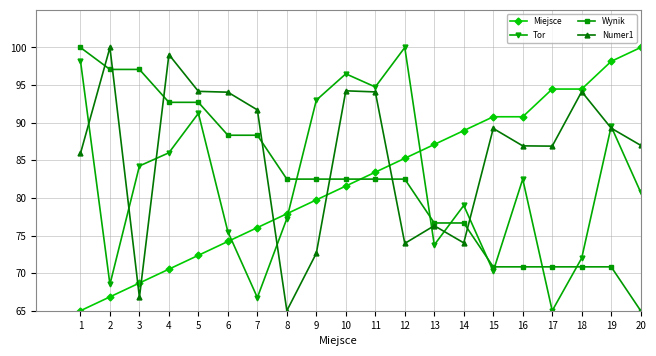

Rank the series at 16 from lowest to highest value.

Wynik, Tor, Numer1, Miejsce